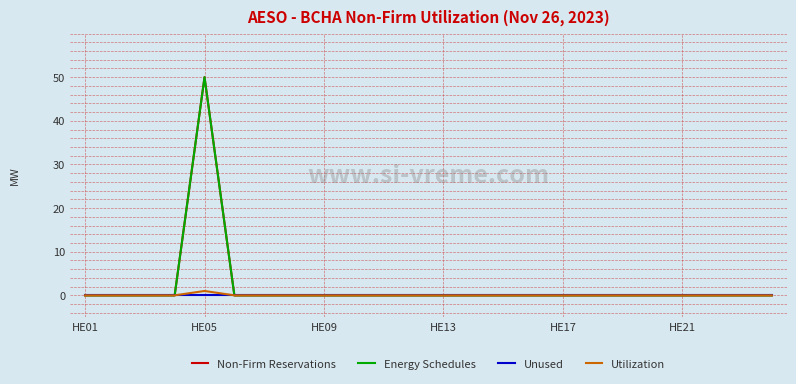

Which series has the largest total across all categories?

Non-Firm Reservations